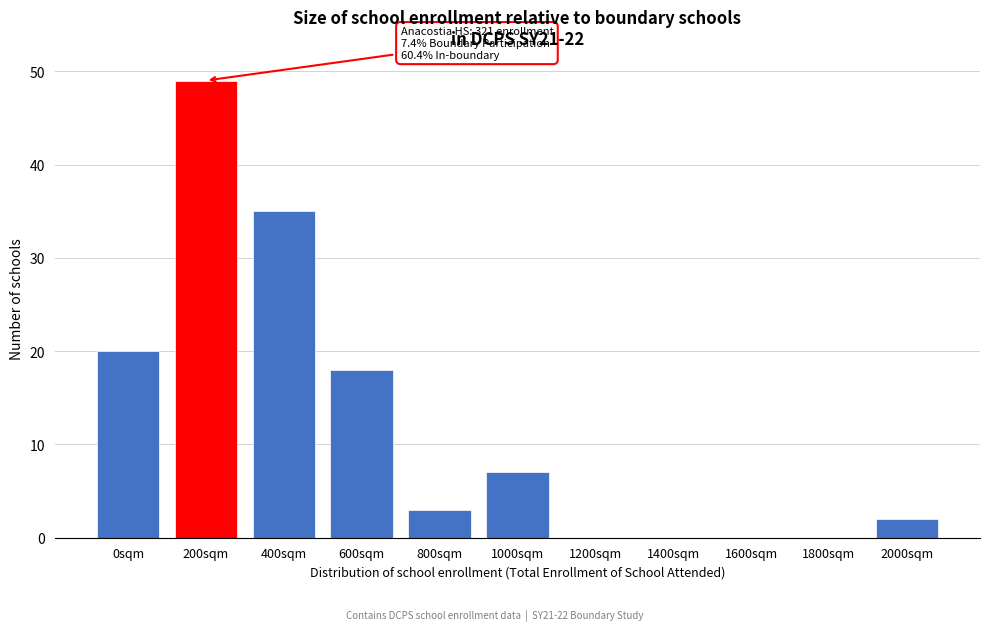

Reading left to right, extract all data points from this chart.

0sqm=20	200sqm=49	400sqm=35	600sqm=18	800sqm=3	1000sqm=7	1200sqm=0	1400sqm=0	1600sqm=0	1800sqm=0	2000sqm=2